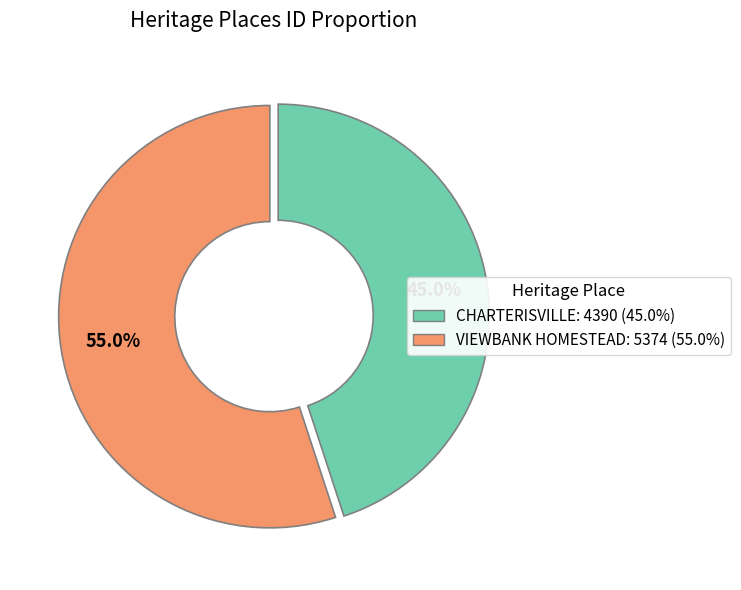

Approximately how many times larger is the value at VIEWBANK HOMESTEAD compared to CHARTERISVILLE?

1.2